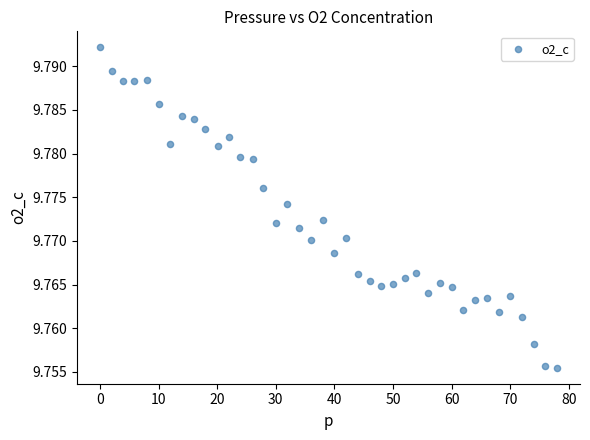

What is the range of X values (max minus min)?

78.0